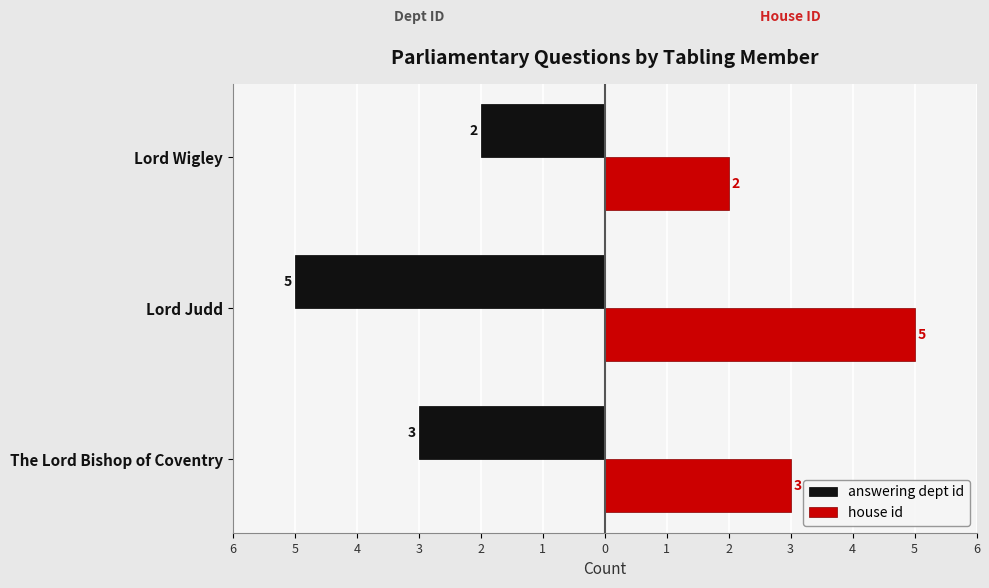

What are all the series names shown in the legend?

answering dept id, house id